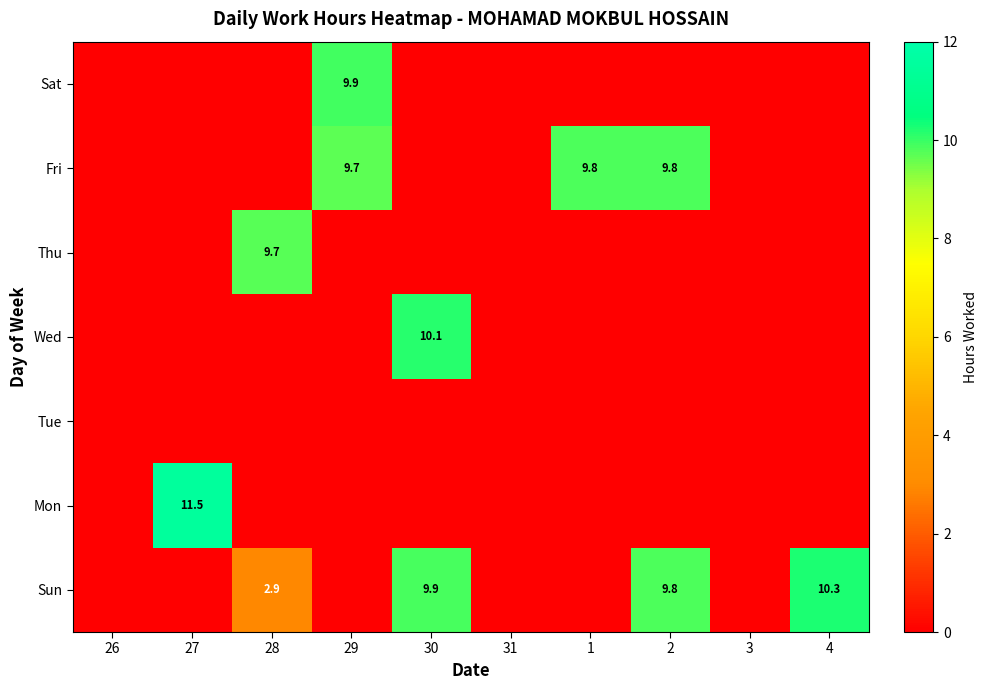

Is the value of Fri at 31 greater than the value of Tue at 26?

No